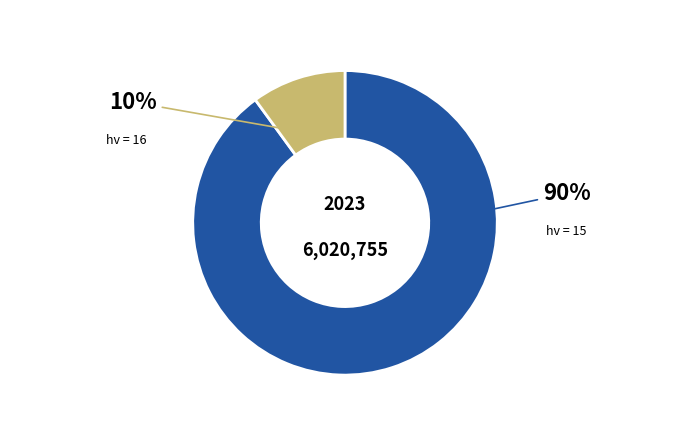

Is there any slice that represents more than half of the pie?

Yes